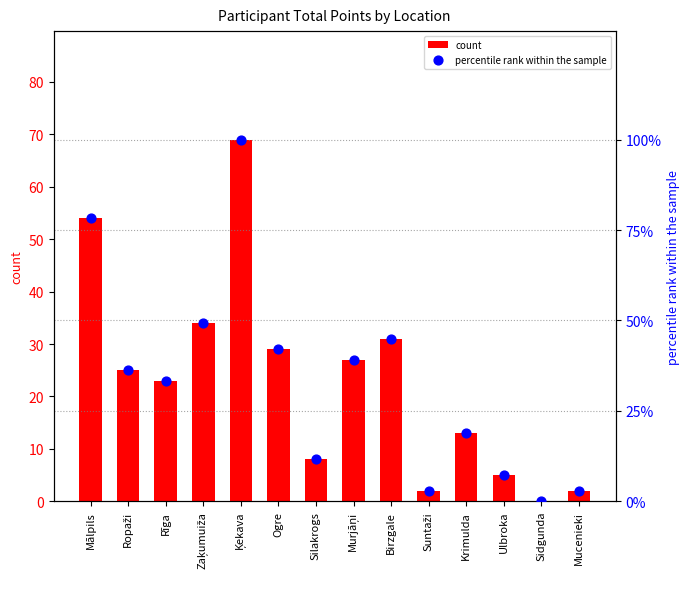

Which series has the largest Y range (max minus min)?

percentile rank within the sample